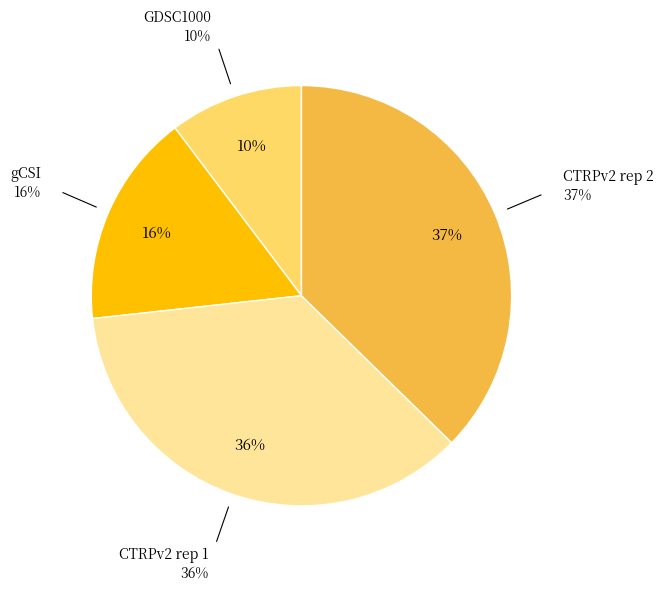

Approximately how many times larger is the value at CTRPv2 rep 2 compared to CTRPv2 rep 1?

1.0